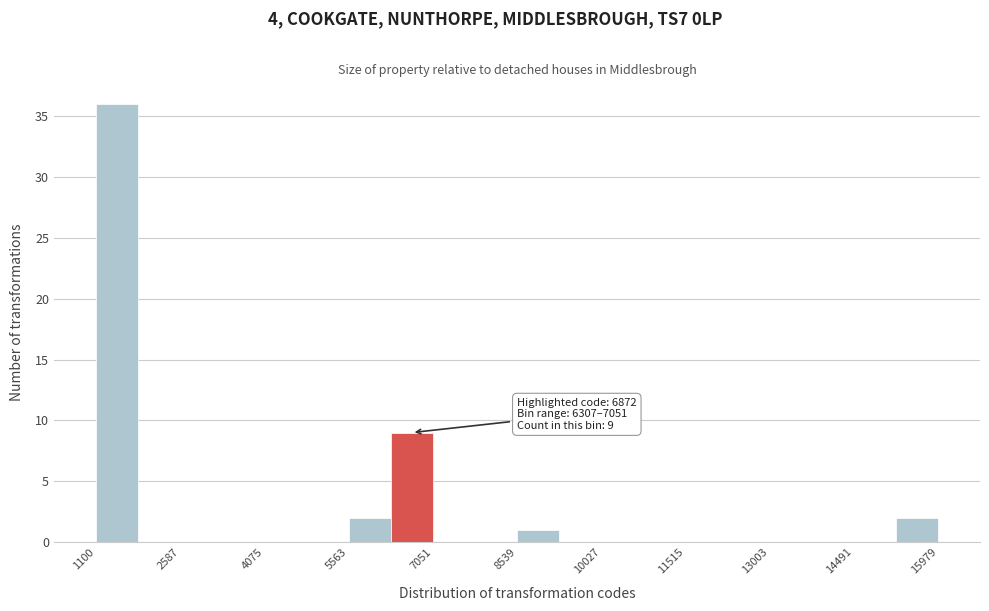

Around what value on the x-axis is the tallest bar? Give the approximate position of its centre, as read against the axis.

1400